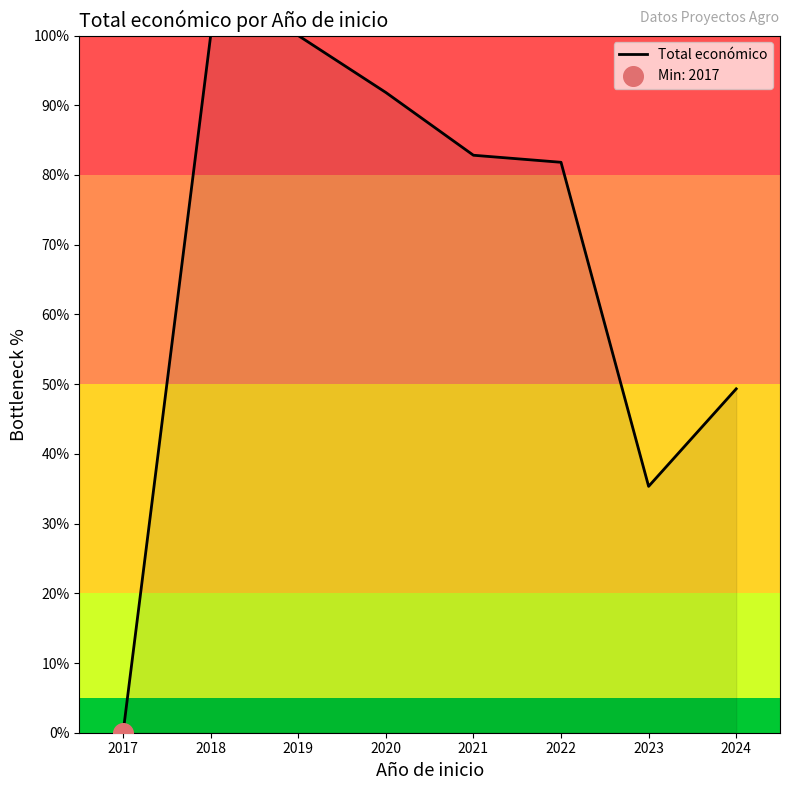

What is the change in value from 2017 to 2023?

+35.3